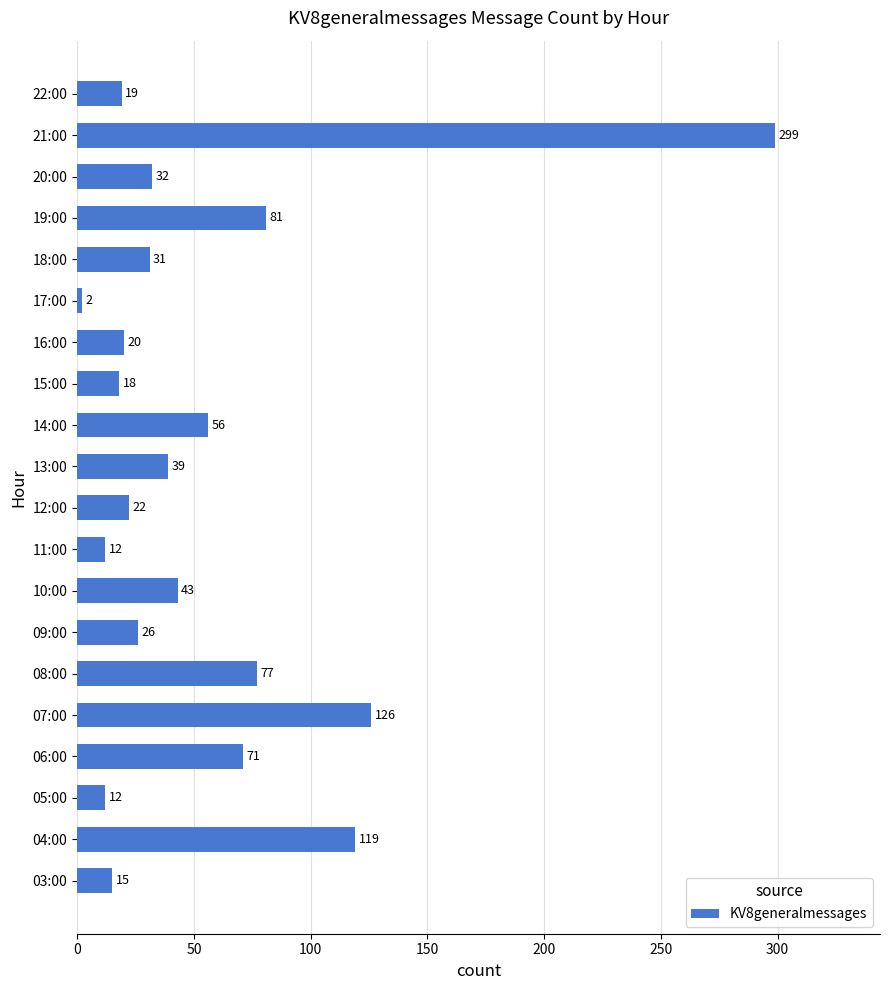

Which has a higher value, 15:00 or 20:00?

20:00